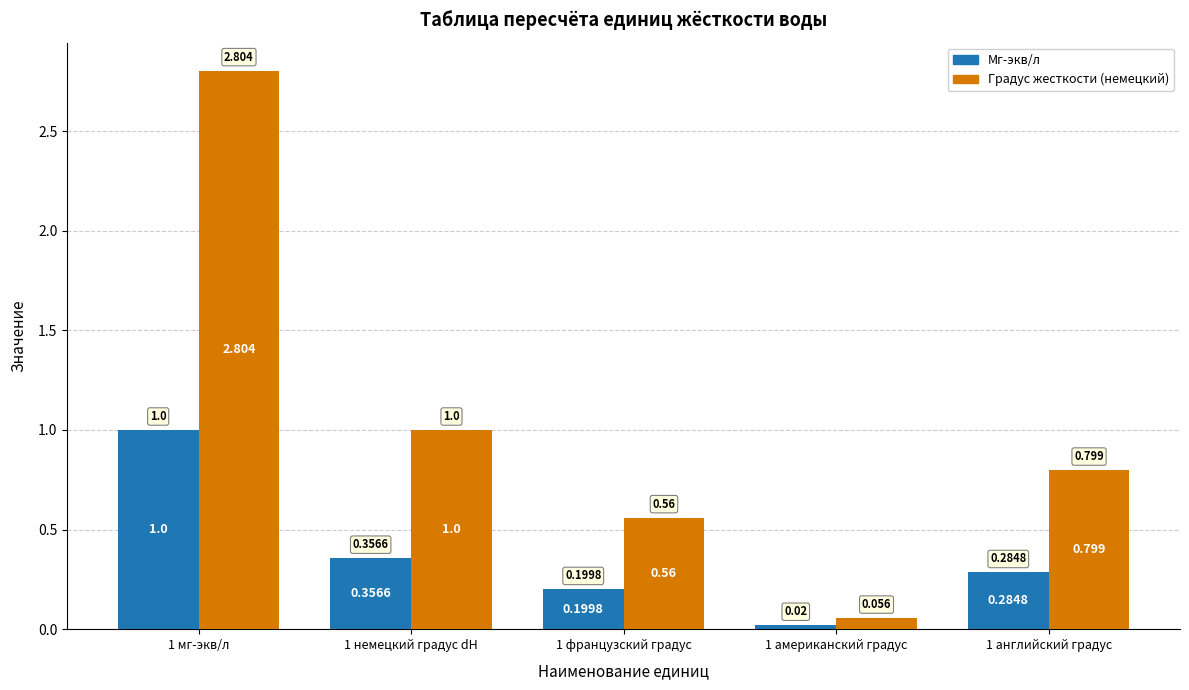

At which category is the sum across all series the highest?

1 мг-экв/л